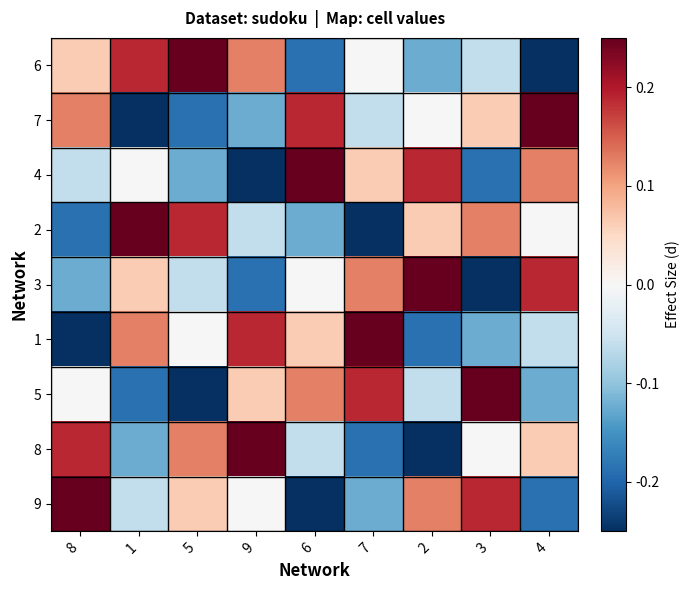

Reading right to left, list all the values displayed in this chart.

6: 4=-0.2	3=-0.1	2=-0.1	7=0.0	6=-0.2	9=0.1	5=0.2	1=0.2	8=0.1
7: 4=0.2	3=0.1	2=0.0	7=-0.1	6=0.2	9=-0.1	5=-0.2	1=-0.2	8=0.1
4: 4=0.1	3=-0.2	2=0.2	7=0.1	6=0.2	9=-0.2	5=-0.1	1=0.0	8=-0.1
2: 4=0.0	3=0.1	2=0.1	7=-0.2	6=-0.1	9=-0.1	5=0.2	1=0.2	8=-0.2
3: 4=0.2	3=-0.2	2=0.2	7=0.1	6=0.0	9=-0.2	5=-0.1	1=0.1	8=-0.1
1: 4=-0.1	3=-0.1	2=-0.2	7=0.2	6=0.1	9=0.2	5=0.0	1=0.1	8=-0.2
5: 4=-0.1	3=0.2	2=-0.1	7=0.2	6=0.1	9=0.1	5=-0.2	1=-0.2	8=0.0
8: 4=0.1	3=0.0	2=-0.2	7=-0.2	6=-0.1	9=0.2	5=0.1	1=-0.1	8=0.2
9: 4=-0.2	3=0.2	2=0.1	7=-0.1	6=-0.2	9=0.0	5=0.1	1=-0.1	8=0.2